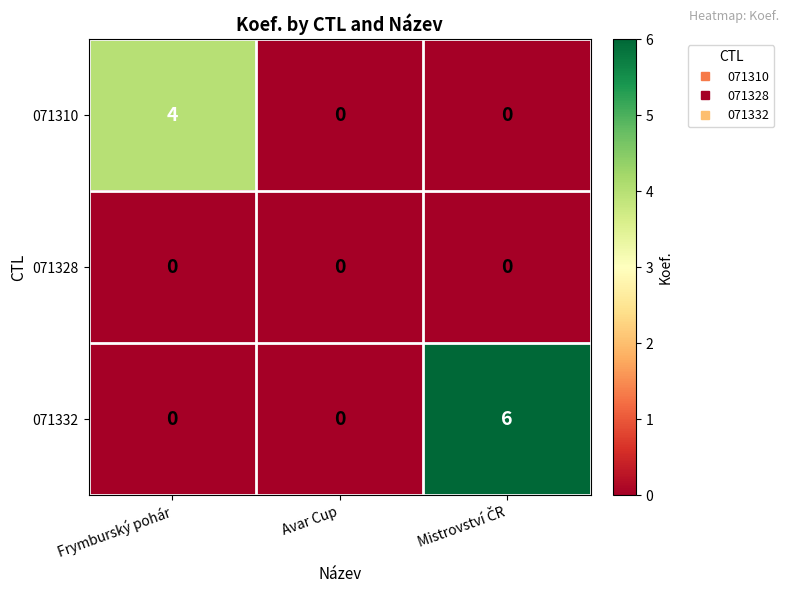

What is the maximum value for 071310?

4